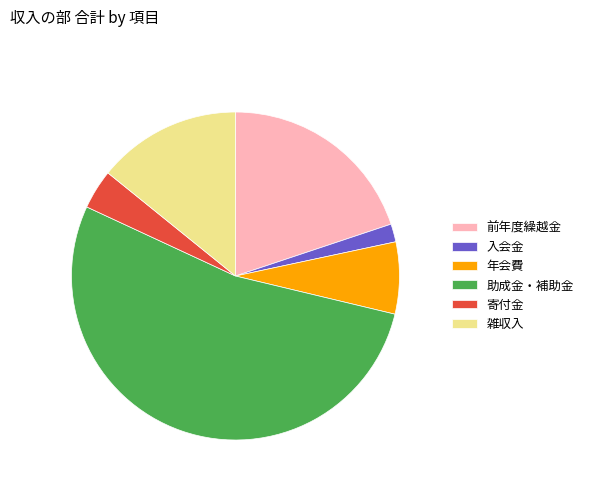

What is the ratio of the value at 雑収入 to the value at 入会金?

8.0